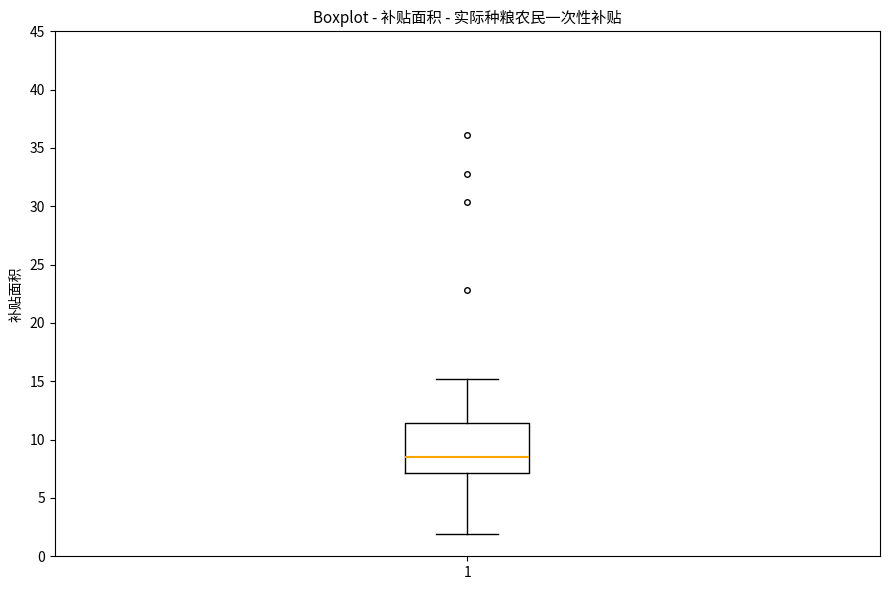

Where does the upper whisker of the box at x = 1 end on the y-axis? The values are not printed on the chart, so give them approximately, as read against the axis.

15.0